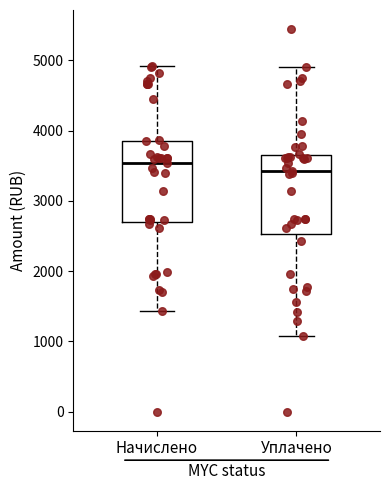

Which box has the lowest median line?

Уплачено